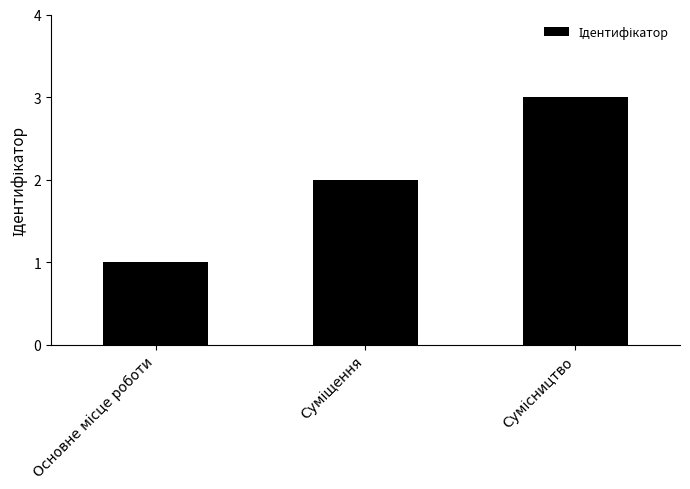

What is the greatest value displayed?

3